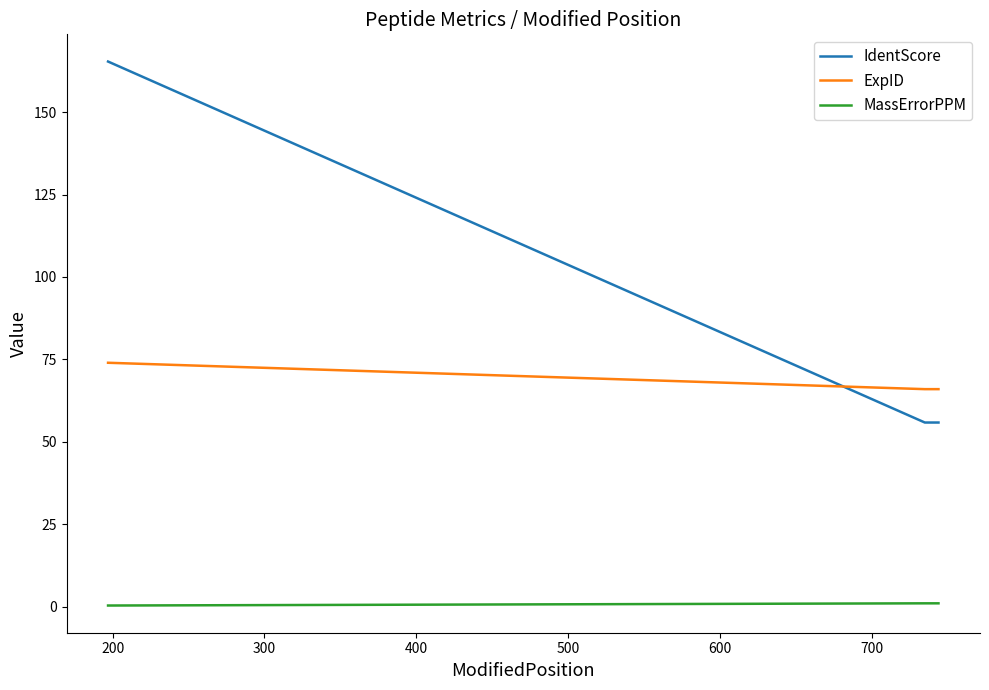

What is the sum of all IdentScore values?

388.8